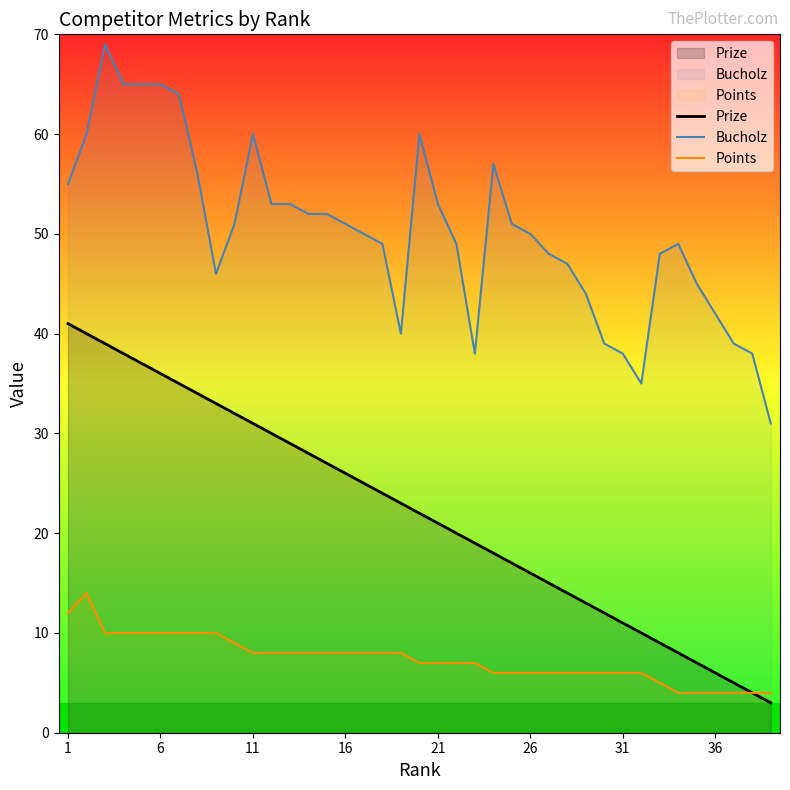

Rank the series by their maximum value, from highest to lowest.

Bucholz, Prize, Points